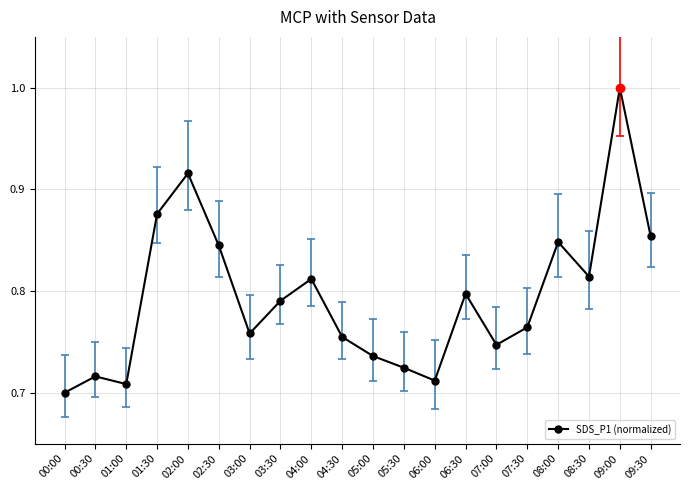

What is the maximum value shown in the chart?

1.0